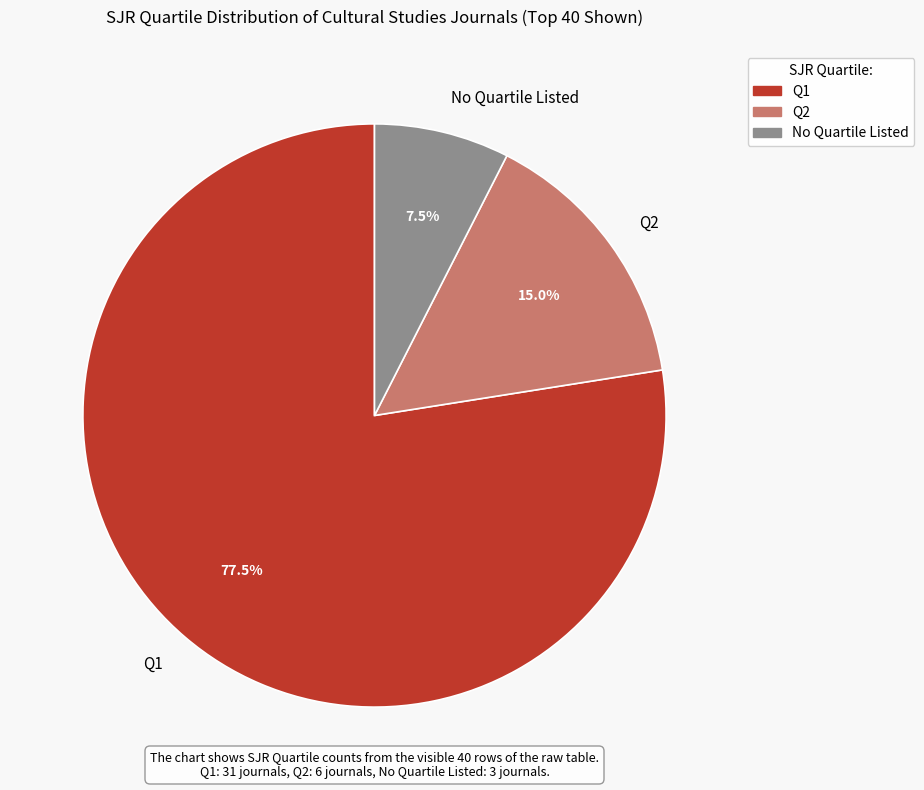

Is Q2 the majority of the pie?

No